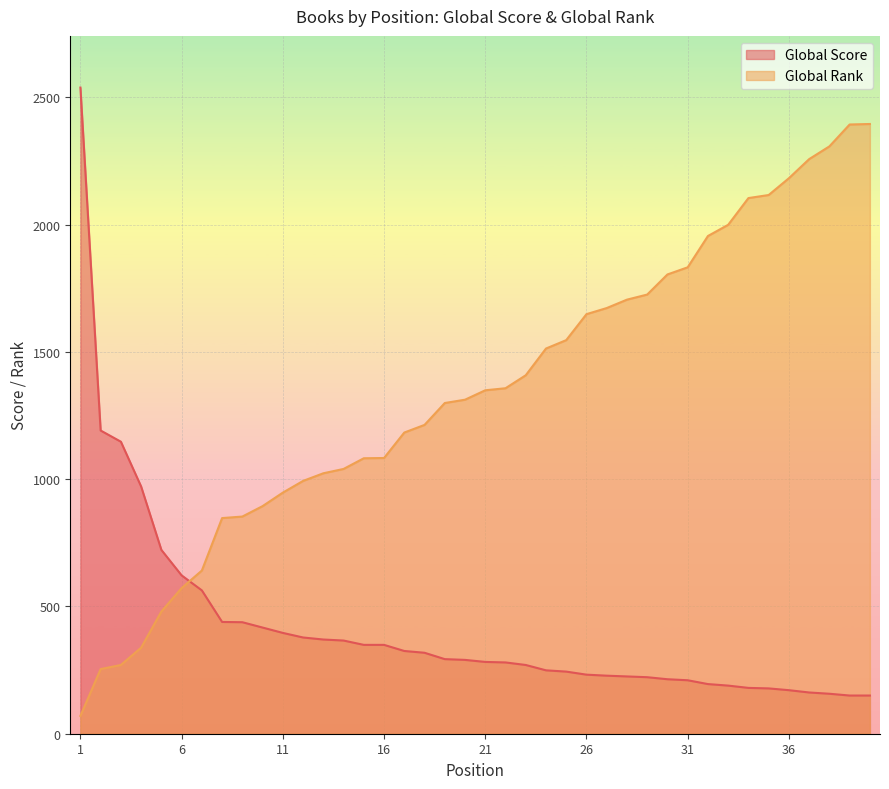

True or false: Global Score has more than 1 interior local peaks.

False